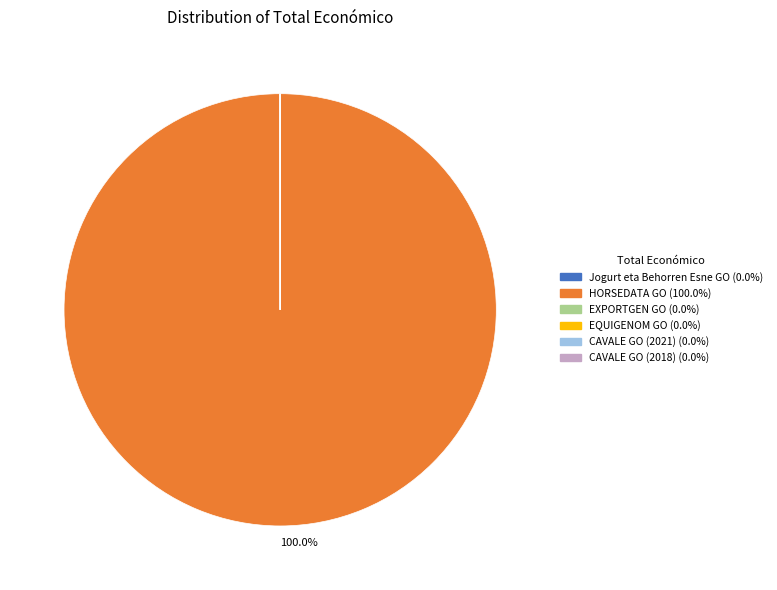

Is there a majority slice in this chart?

Yes